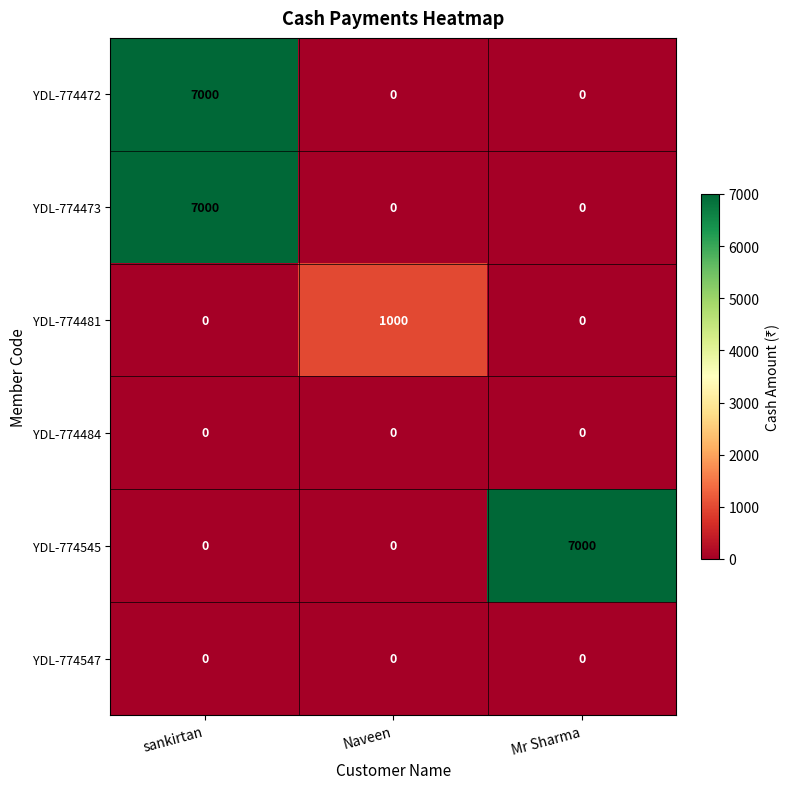

Reading left to right, list all the values displayed in this chart.

YDL-774472: sankirtan=7000	Naveen=0	Mr Sharma=0
YDL-774473: sankirtan=7000	Naveen=0	Mr Sharma=0
YDL-774481: sankirtan=0	Naveen=1000	Mr Sharma=0
YDL-774484: sankirtan=0	Naveen=0	Mr Sharma=0
YDL-774545: sankirtan=0	Naveen=0	Mr Sharma=7000
YDL-774547: sankirtan=0	Naveen=0	Mr Sharma=0